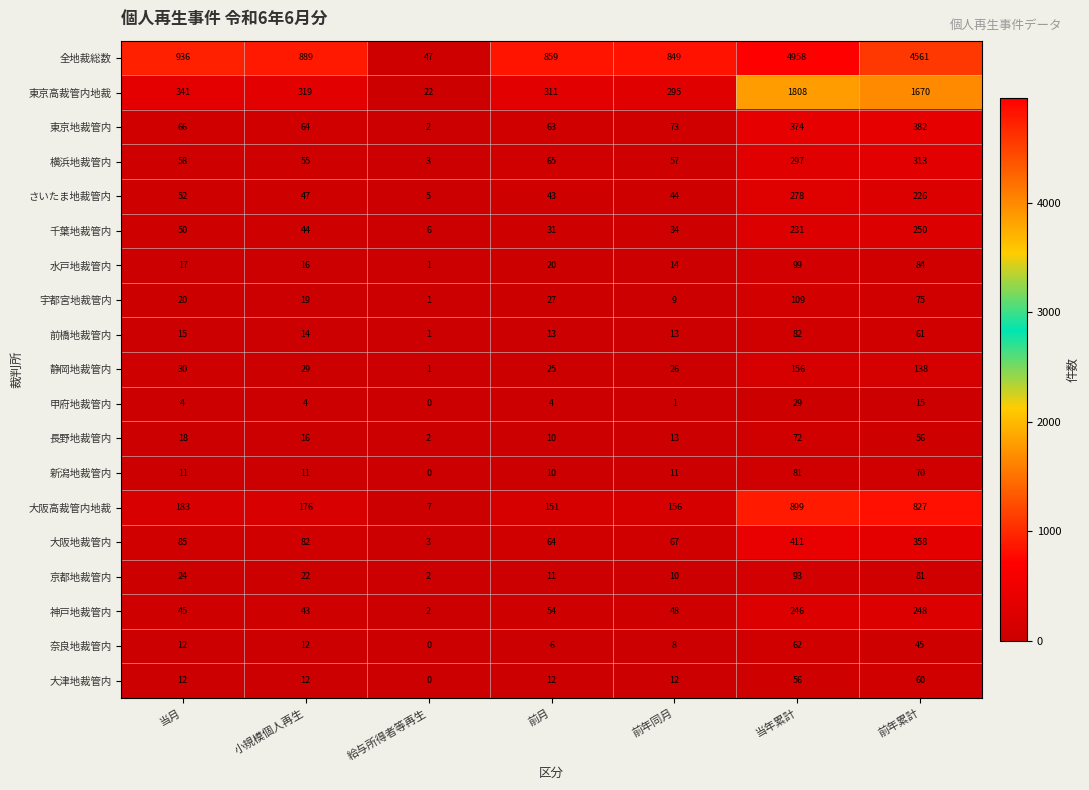

Where is 大阪高裁管内地裁 nearest to the value 453?

当月